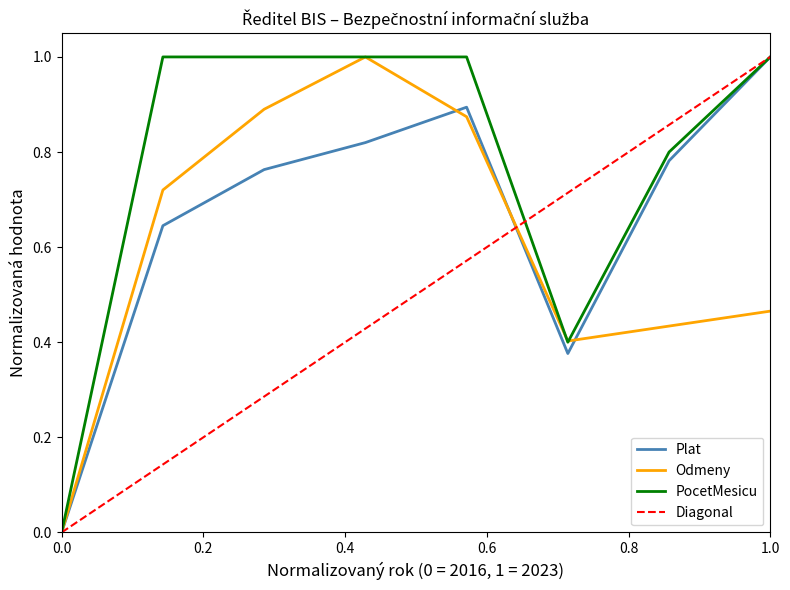

True or false: Plat has more than 0 points higher than both neighbors.

True